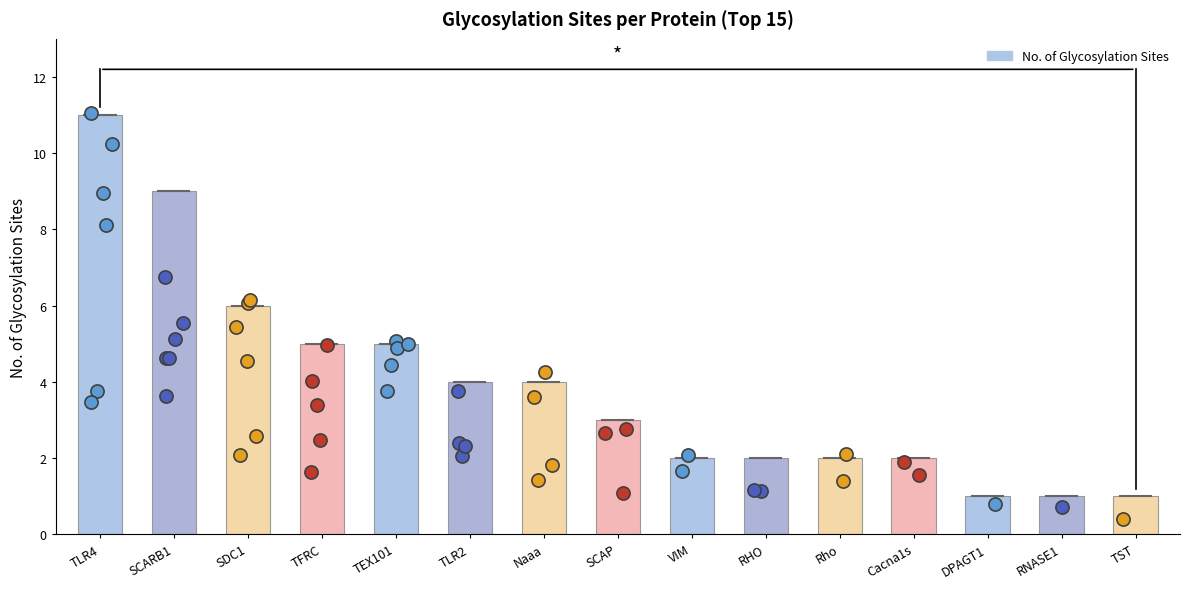

What is the change in value from TFRC to DPAGT1?

-4